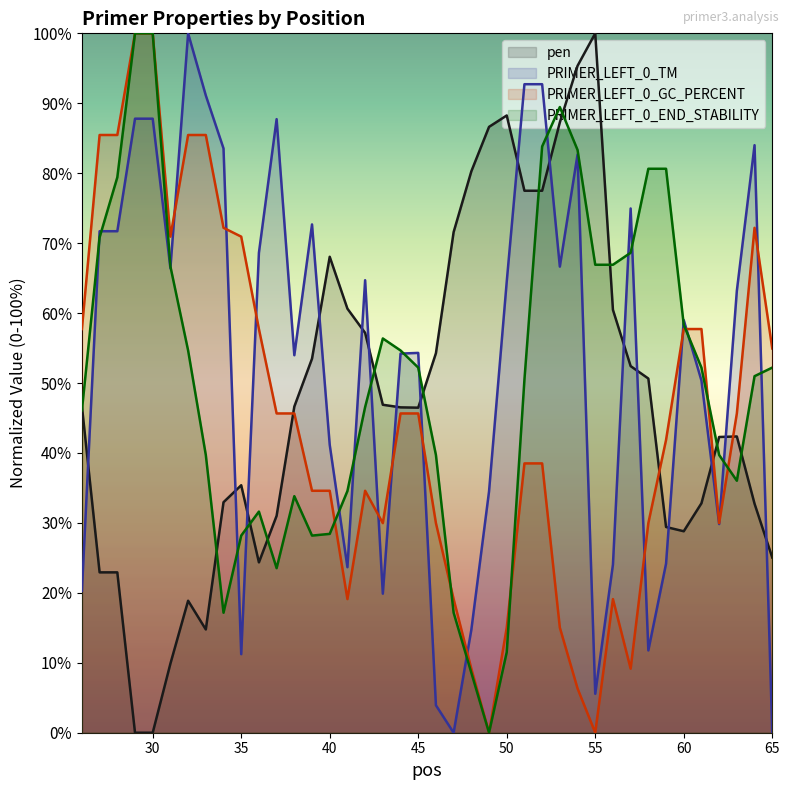

Rank the series by their maximum value, from highest to lowest.

pen, PRIMER_LEFT_0_TM, PRIMER_LEFT_0_GC_PERCENT, PRIMER_LEFT_0_END_STABILITY